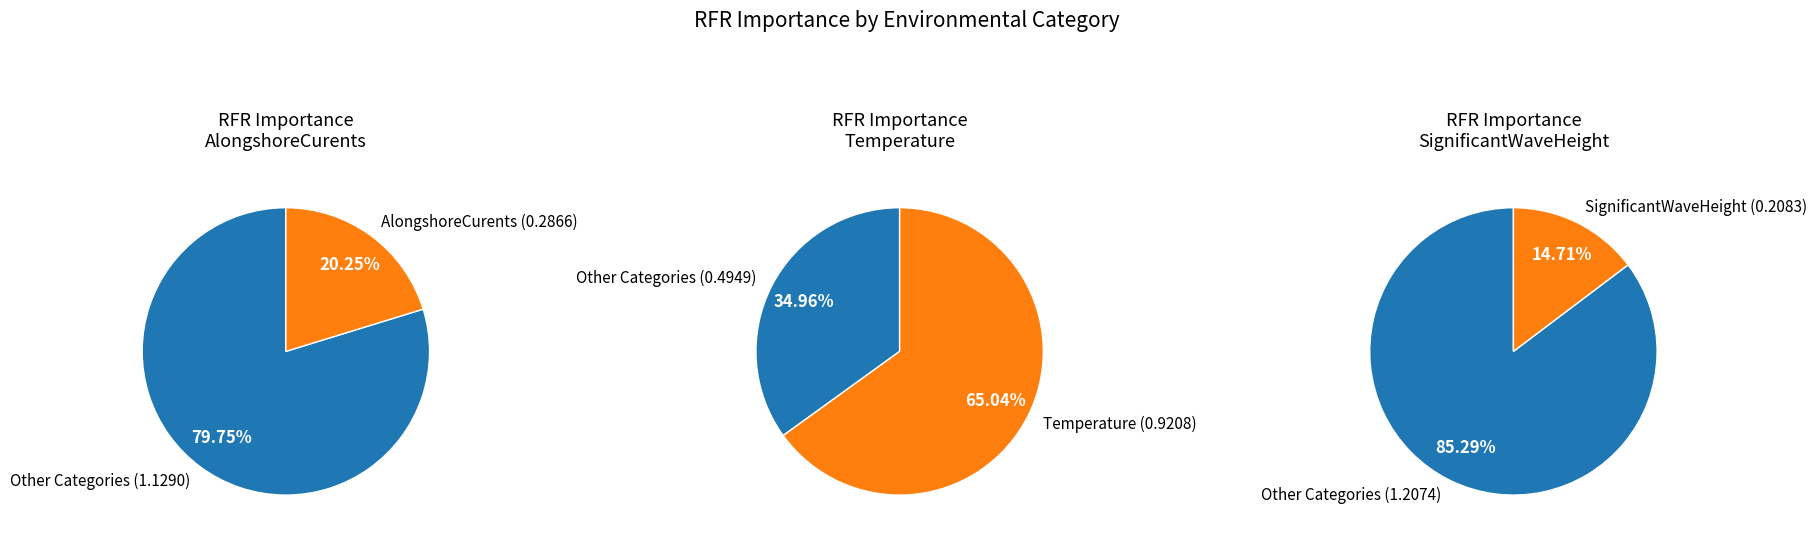

Is 4 the majority of the pie?

No